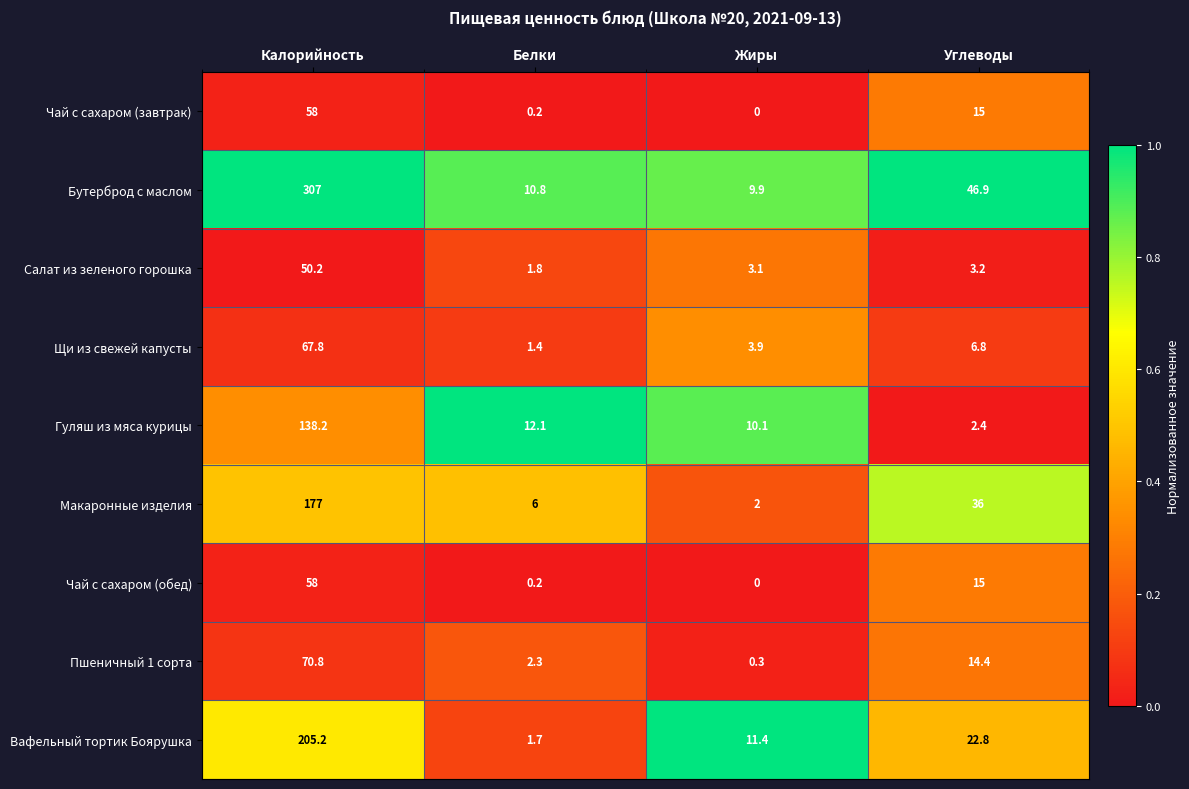

Which series has the widest spread of values?

Бутерброд с маслом